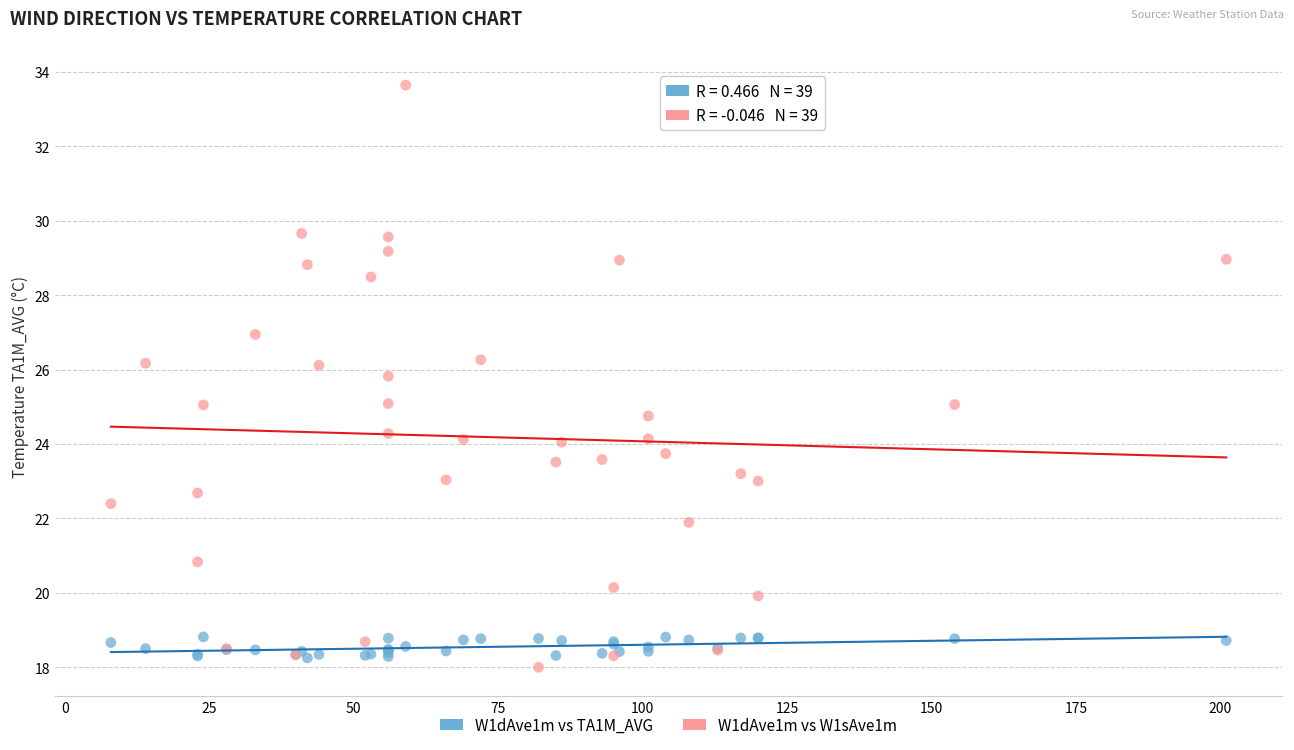

What are all the series names shown in the legend?

W1dAve1m vs TA1M_AVG, W1dAve1m vs W1sAve1m